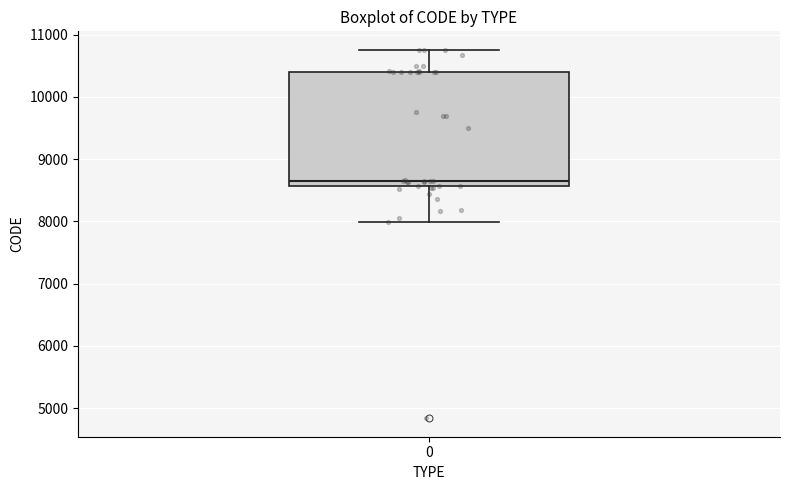

Read this box plot against the y-axis: the position of the median line, the range covered by the box, and the ends of both whiskers. The values are not printed on the chart, so give them approximately, as read against the axis.

median 8700, box 8600 to 10400, whiskers 8000 to 10800